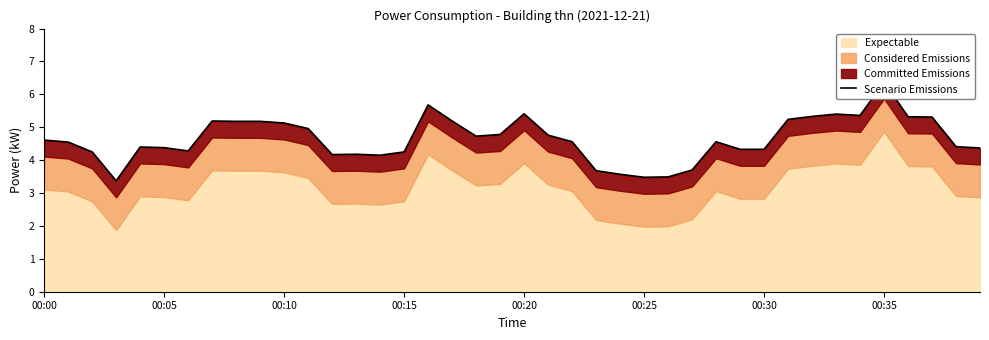

How many values are below 4?

6